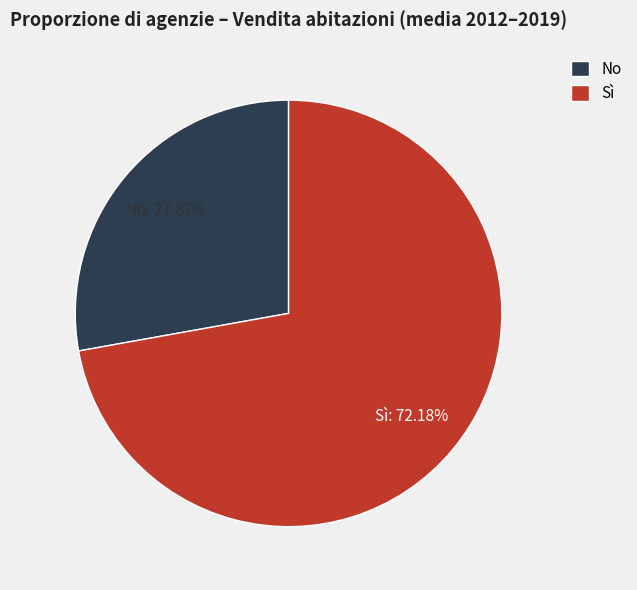

How many slices are in this pie chart?

2